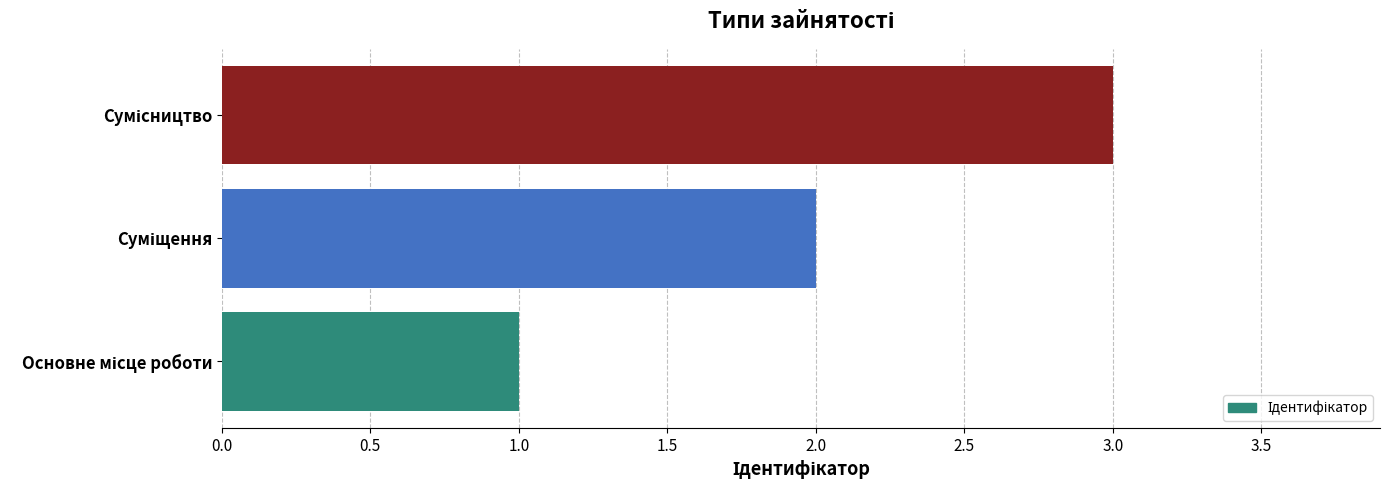

What is the sum of all values?

6